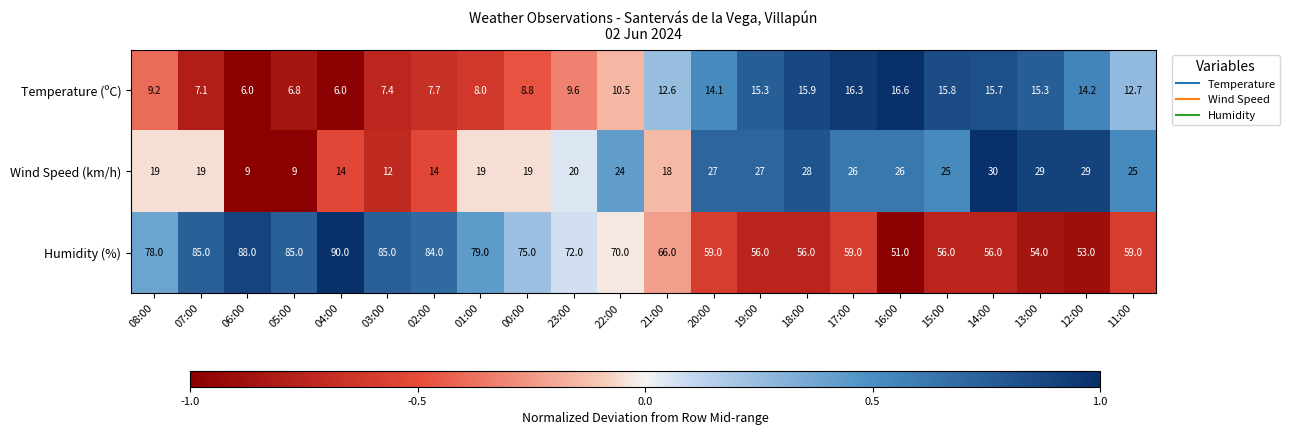

Which label corresponds to the largest value in the chart?

04:00